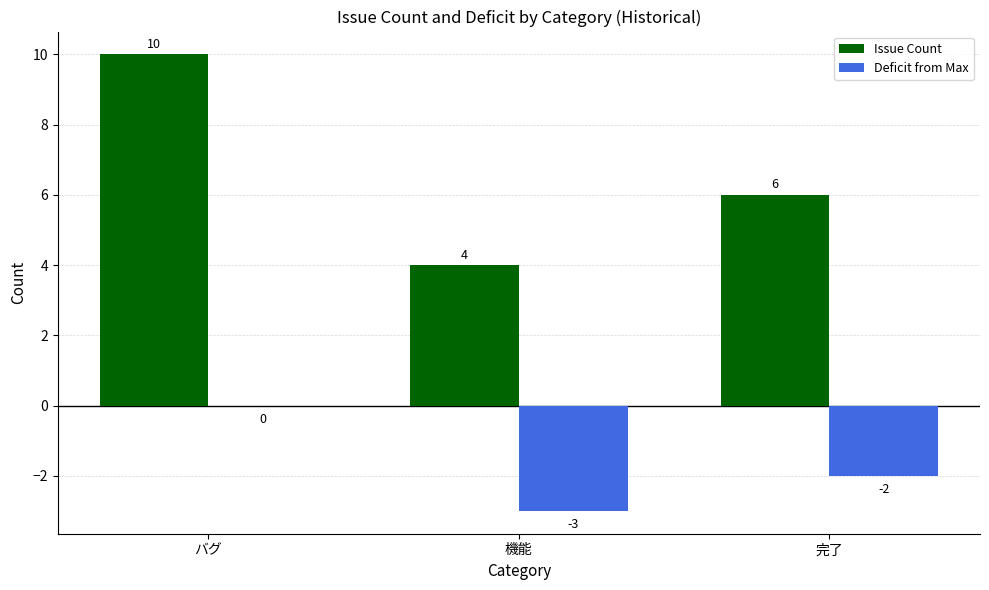

At which label does Issue Count first exceed 6?

バグ